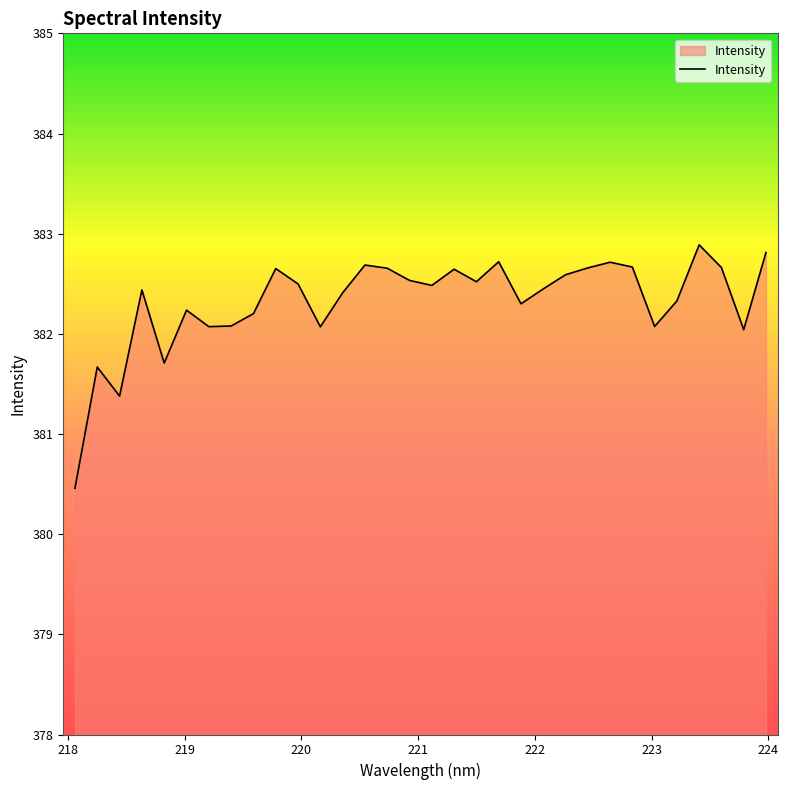

What is the difference between the maximum and minimum values?

2.4